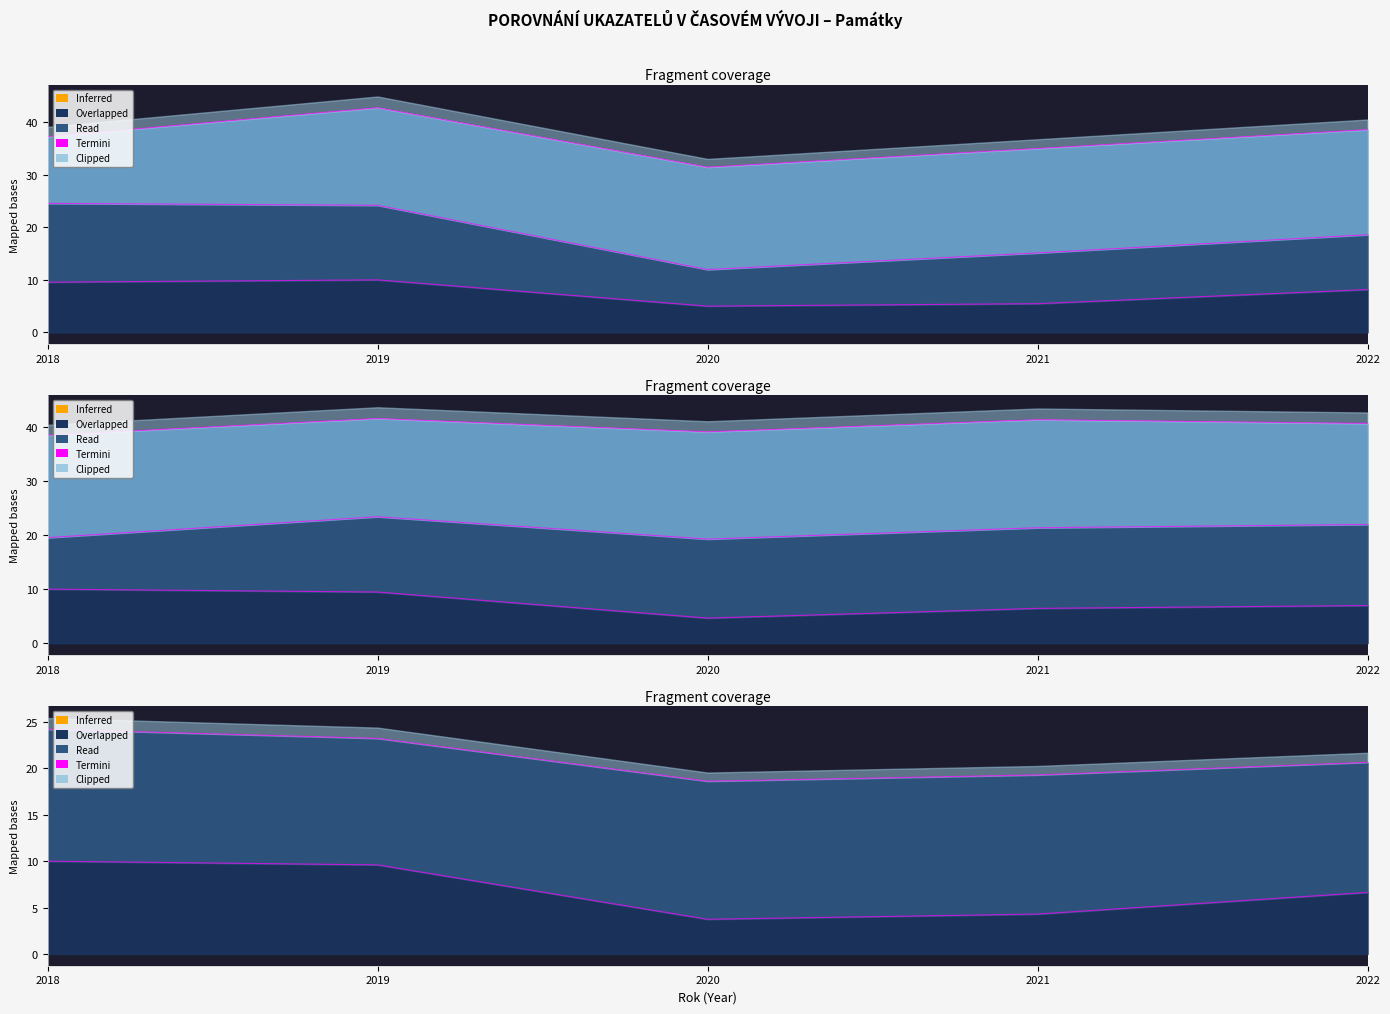

What is the difference between the maximum and minimum values in the Návštěvníci series?

5.0